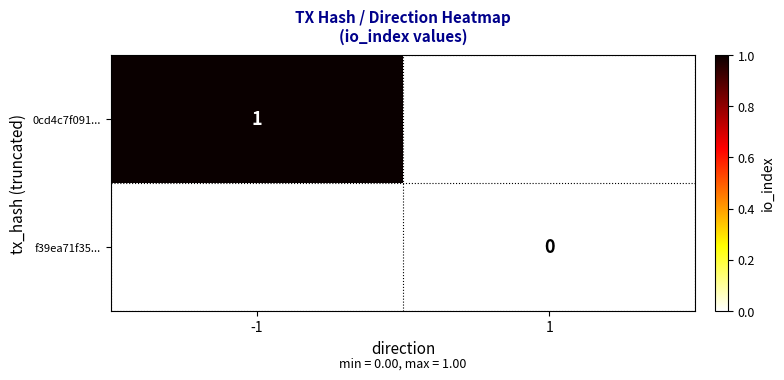

True or false: 0cd4c7f091... has a value of 1 at -1.

True